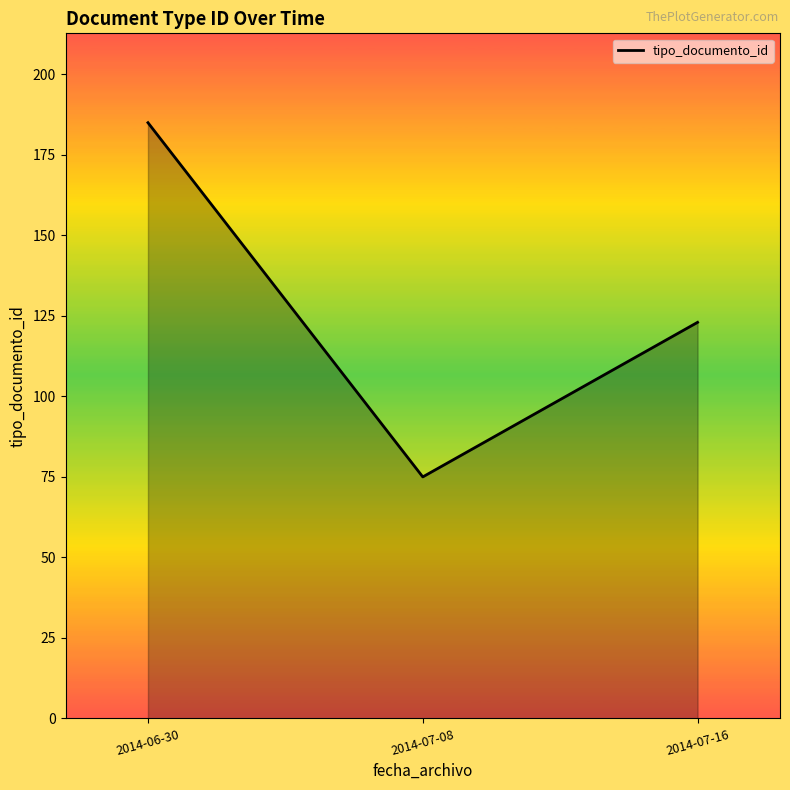

Reading right to left, extract all data points from this chart.

2014-07-16=123	2014-07-08=75	2014-06-30=185